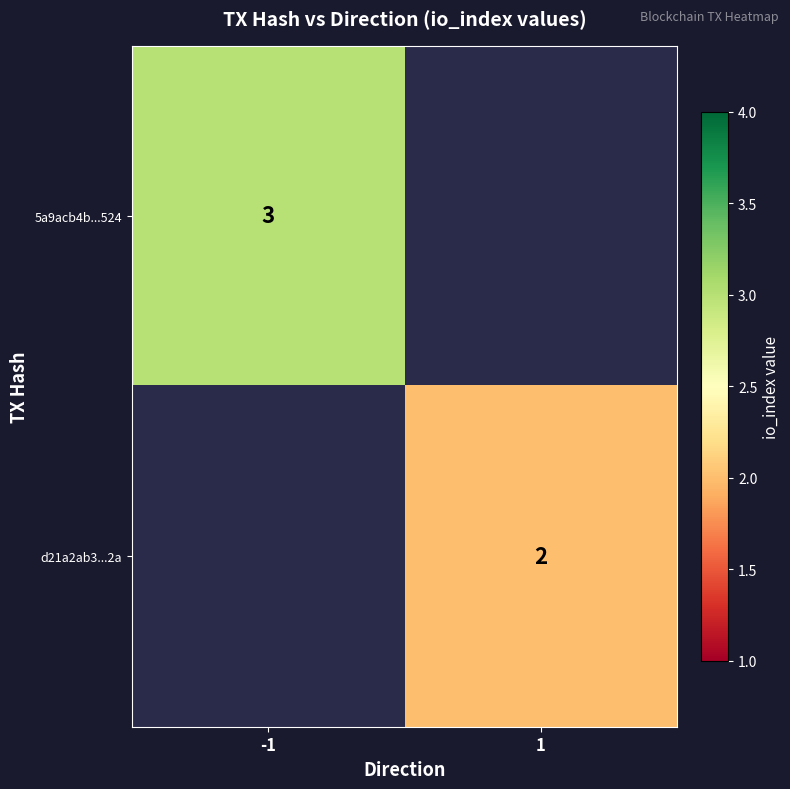

What is the greatest value displayed?

3.0